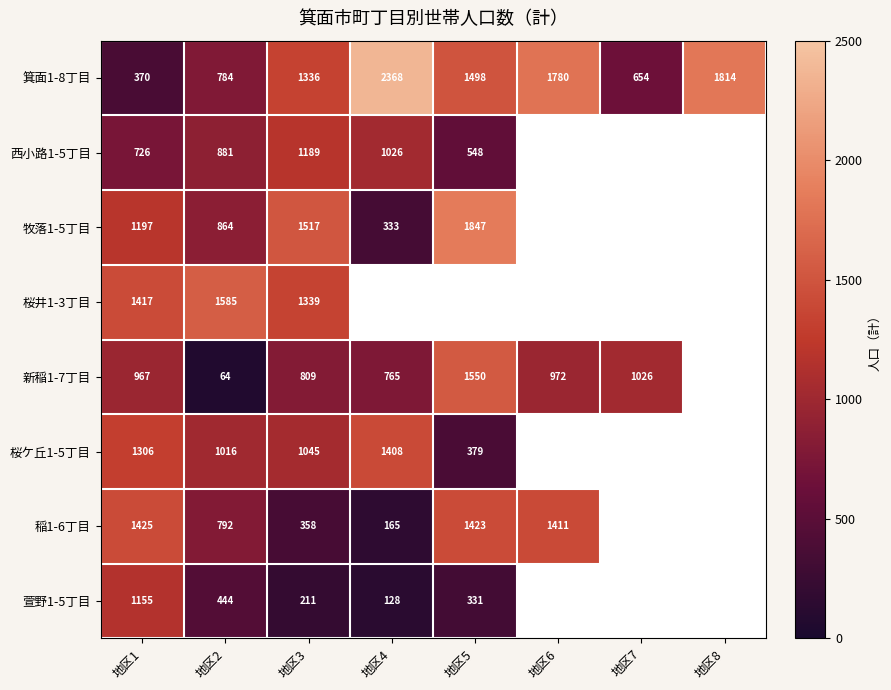

What is the difference between the second highest and minimum values in the 箕面1-8丁目 series?

1444